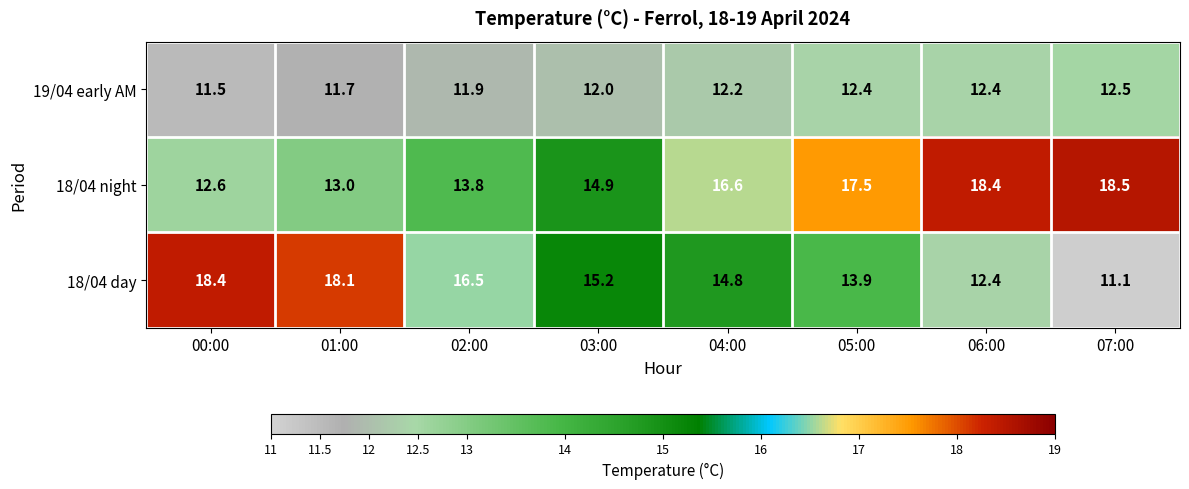

Reading left to right, what are all the values shown in this chart?

19/04 early AM: 11.5	11.7	11.9	12.0	12.2	12.4	12.4	12.5
18/04 night: 12.6	13.0	13.8	14.9	16.6	17.5	18.4	18.5
18/04 day: 18.4	18.1	16.5	15.2	14.8	13.9	12.4	11.1